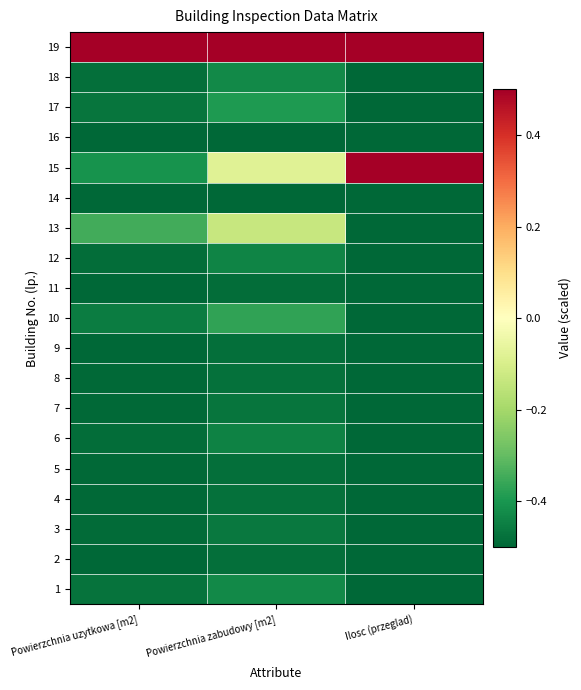

Reading left to right, transcribe all the data shown in this chart.

1: Powierzchnia uzytkowa [m2]=-0.5	Powierzchnia zabudowy [m2]=-0.4	Ilosc (przeglad)=-0.5
2: Powierzchnia uzytkowa [m2]=-0.5	Powierzchnia zabudowy [m2]=-0.5	Ilosc (przeglad)=-0.5
3: Powierzchnia uzytkowa [m2]=-0.5	Powierzchnia zabudowy [m2]=-0.5	Ilosc (przeglad)=-0.5
4: Powierzchnia uzytkowa [m2]=-0.5	Powierzchnia zabudowy [m2]=-0.5	Ilosc (przeglad)=-0.5
5: Powierzchnia uzytkowa [m2]=-0.5	Powierzchnia zabudowy [m2]=-0.5	Ilosc (przeglad)=-0.5
6: Powierzchnia uzytkowa [m2]=-0.5	Powierzchnia zabudowy [m2]=-0.4	Ilosc (przeglad)=-0.5
7: Powierzchnia uzytkowa [m2]=-0.5	Powierzchnia zabudowy [m2]=-0.5	Ilosc (przeglad)=-0.5
8: Powierzchnia uzytkowa [m2]=-0.5	Powierzchnia zabudowy [m2]=-0.5	Ilosc (przeglad)=-0.5
9: Powierzchnia uzytkowa [m2]=-0.5	Powierzchnia zabudowy [m2]=-0.5	Ilosc (przeglad)=-0.5
10: Powierzchnia uzytkowa [m2]=-0.5	Powierzchnia zabudowy [m2]=-0.4	Ilosc (przeglad)=-0.5
11: Powierzchnia uzytkowa [m2]=-0.5	Powierzchnia zabudowy [m2]=-0.5	Ilosc (przeglad)=-0.5
12: Powierzchnia uzytkowa [m2]=-0.5	Powierzchnia zabudowy [m2]=-0.4	Ilosc (przeglad)=-0.5
13: Powierzchnia uzytkowa [m2]=-0.3	Powierzchnia zabudowy [m2]=-0.1	Ilosc (przeglad)=-0.5
14: Powierzchnia uzytkowa [m2]=-0.5	Powierzchnia zabudowy [m2]=-0.5	Ilosc (przeglad)=-0.5
15: Powierzchnia uzytkowa [m2]=-0.4	Powierzchnia zabudowy [m2]=-0.1	Ilosc (przeglad)=0.5
16: Powierzchnia uzytkowa [m2]=-0.5	Powierzchnia zabudowy [m2]=-0.5	Ilosc (przeglad)=-0.5
17: Powierzchnia uzytkowa [m2]=-0.5	Powierzchnia zabudowy [m2]=-0.4	Ilosc (przeglad)=-0.5
18: Powierzchnia uzytkowa [m2]=-0.5	Powierzchnia zabudowy [m2]=-0.4	Ilosc (przeglad)=-0.5
19: Powierzchnia uzytkowa [m2]=0.5	Powierzchnia zabudowy [m2]=0.5	Ilosc (przeglad)=0.5